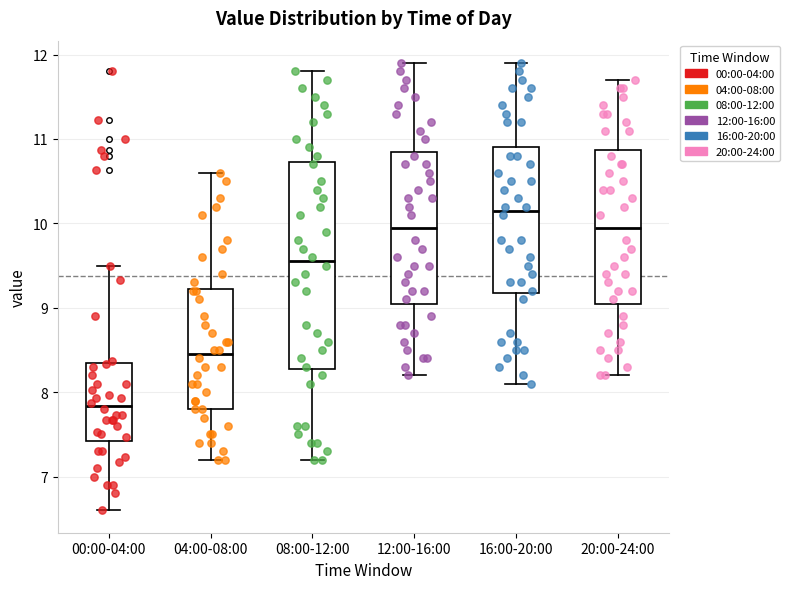

Reading left to right, transcribe this box plot: for each box, give where its median line is, the range the box spans, and where its two whiskers end, as read against the y-axis. The values are not printed on the chart, so give them approximately, as read against the axis.

00:00-04:00: median 7.8, box 7.4 to 8.3, whiskers 6.6 to 9.5
04:00-08:00: median 8.5, box 7.8 to 9.2, whiskers 7.2 to 10.6
08:00-12:00: median 9.6, box 8.3 to 10.7, whiskers 7.2 to 11.8
12:00-16:00: median 10.0, box 9.1 to 10.9, whiskers 8.2 to 11.9
16:00-20:00: median 10.2, box 9.2 to 10.9, whiskers 8.1 to 11.9
20:00-24:00: median 10.0, box 9.1 to 10.9, whiskers 8.2 to 11.7